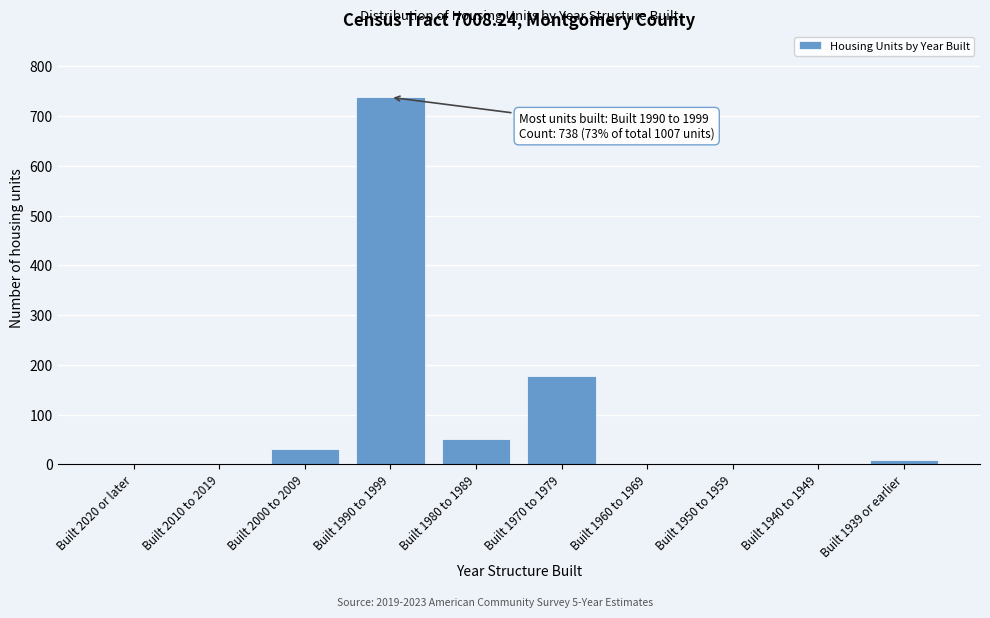

Reading right to left, what are all the values shown in this chart?

Built 1939 or earlier=9	Built 1940 to 1949=0	Built 1950 to 1959=0	Built 1960 to 1969=0	Built 1970 to 1979=177	Built 1980 to 1989=52	Built 1990 to 1999=738	Built 2000 to 2009=31	Built 2010 to 2019=0	Built 2020 or later=0